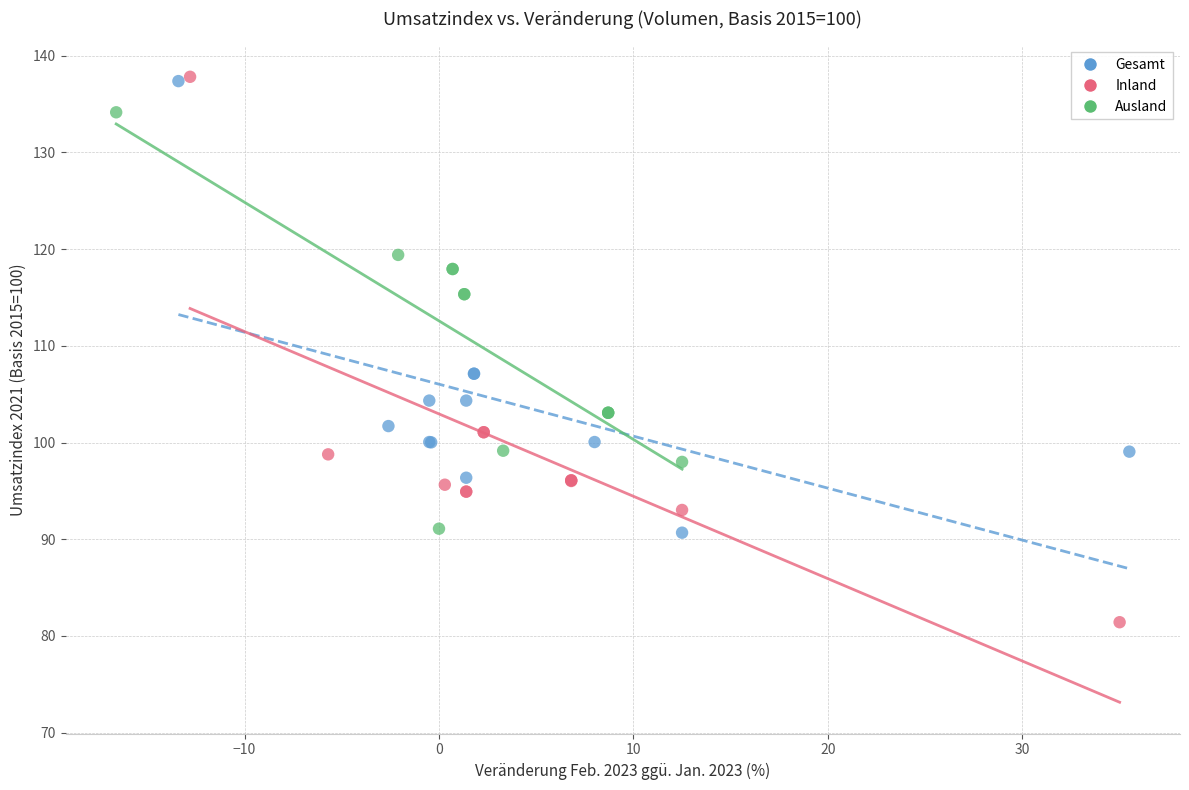

Which series contains the lowest Y value?

Inland